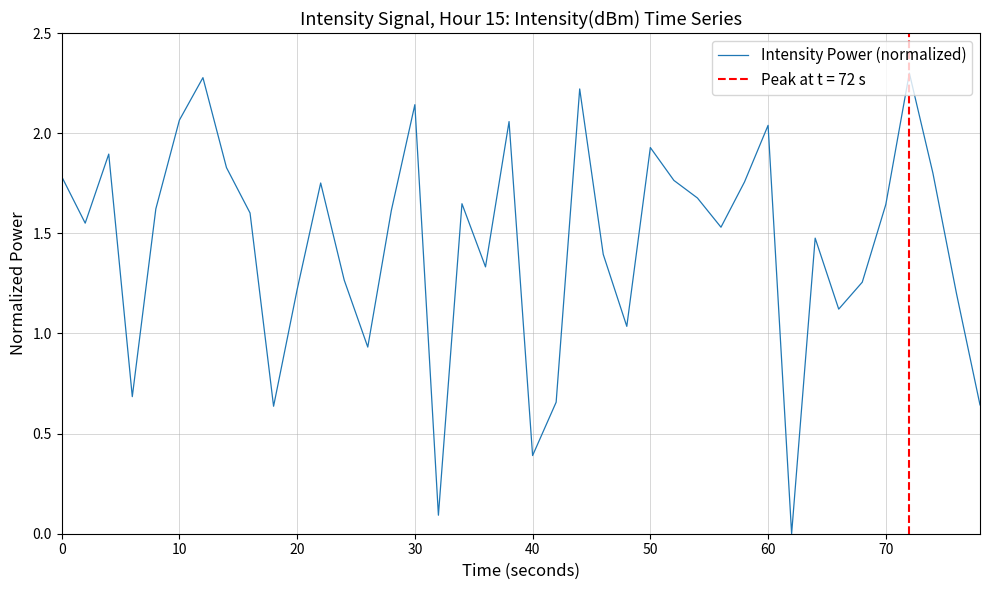

True or false: the data has more than 1 interior local peaks.

True